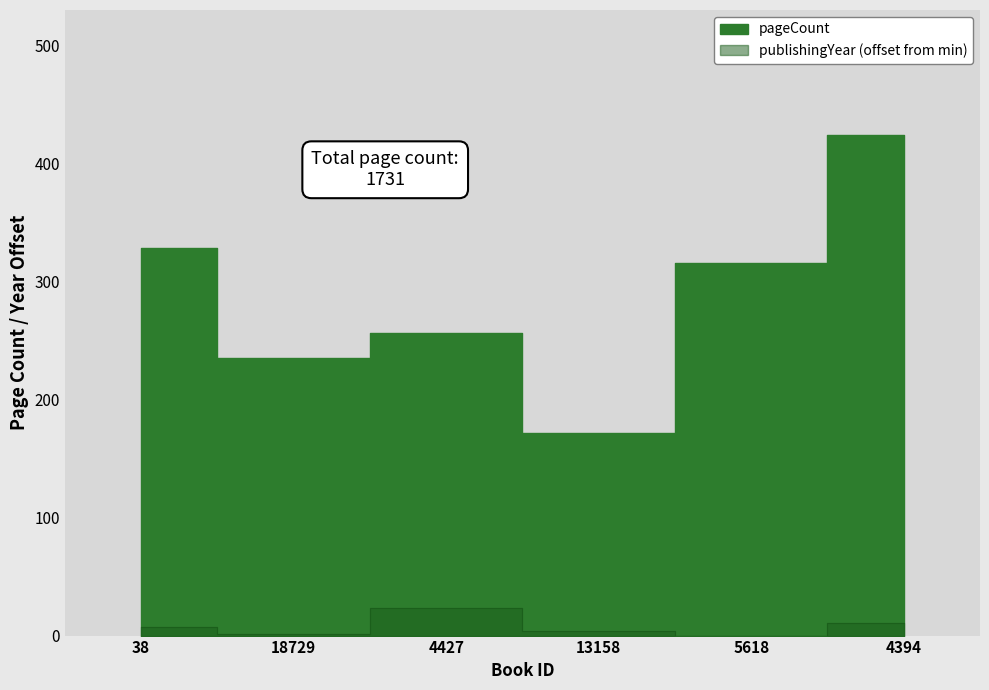

Which series changed the most between 13158 and 4394?

pageCount